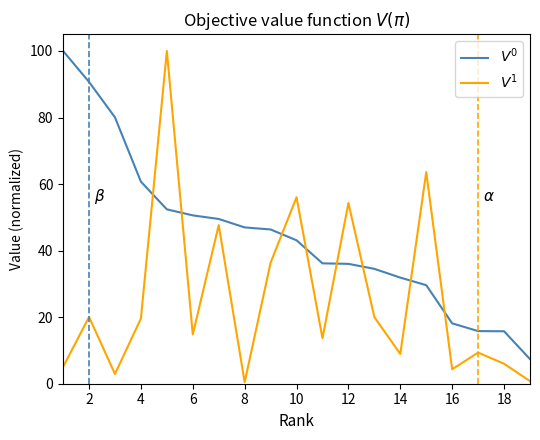

In $V^1$, how many points are lower than both neighbors (excluding endpoints)?

6